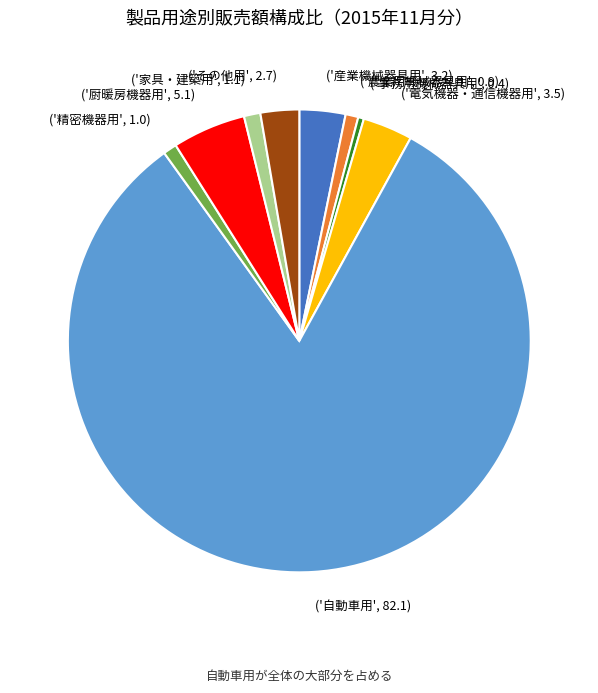

Count the number of slices in the pie.

9